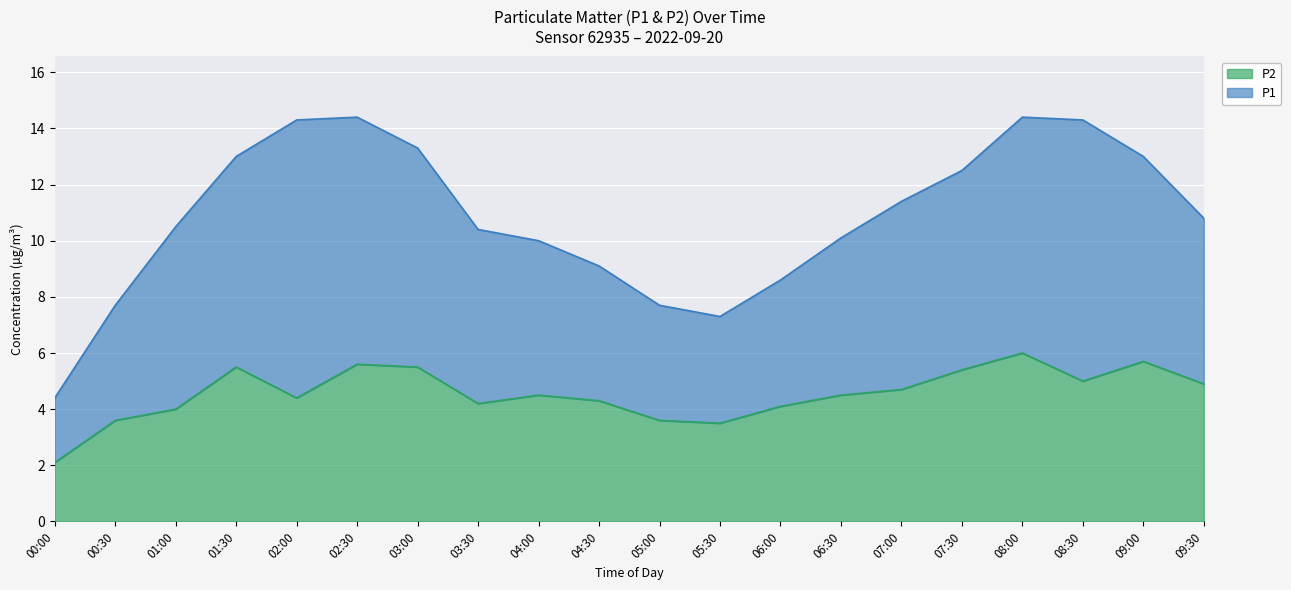

What is the minimum value shown in the chart?

2.1